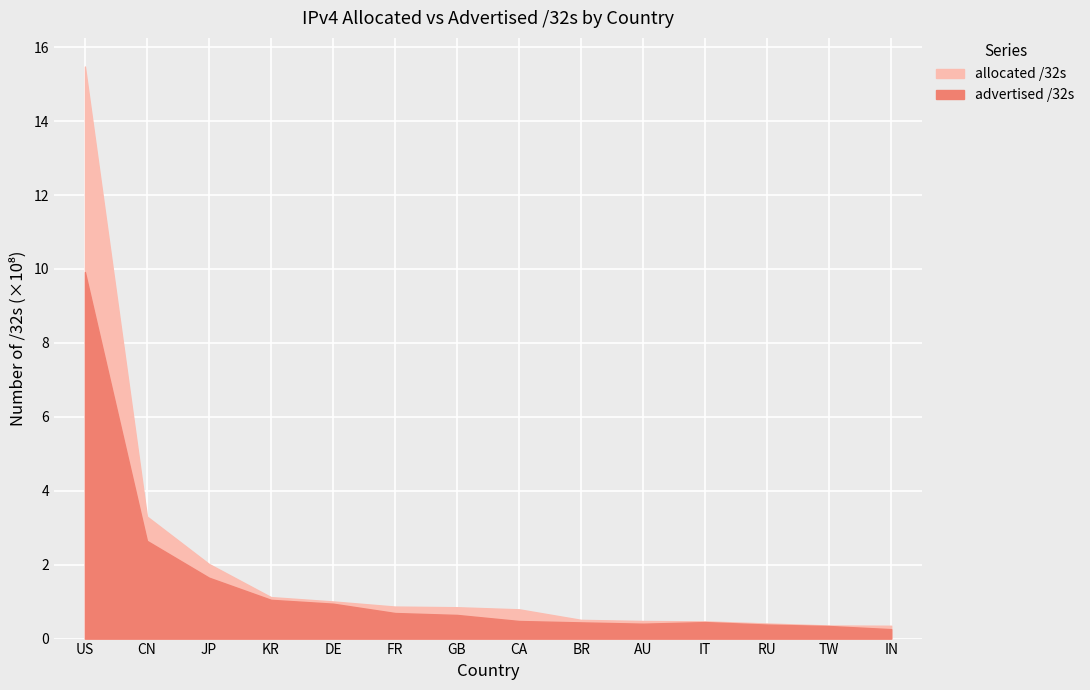

The value of advertised_32s at KR is 1.0. True or false?

True